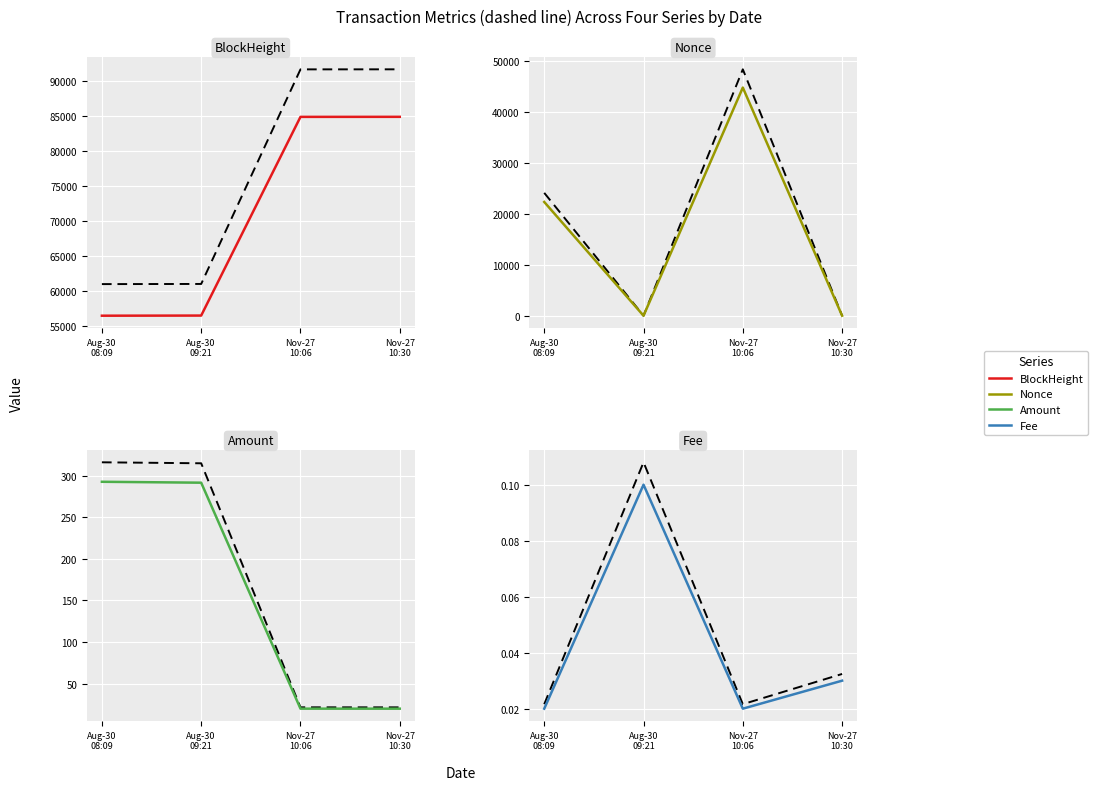

At which label does BlockHeight first exceed 84835?

Nov-27
10:30